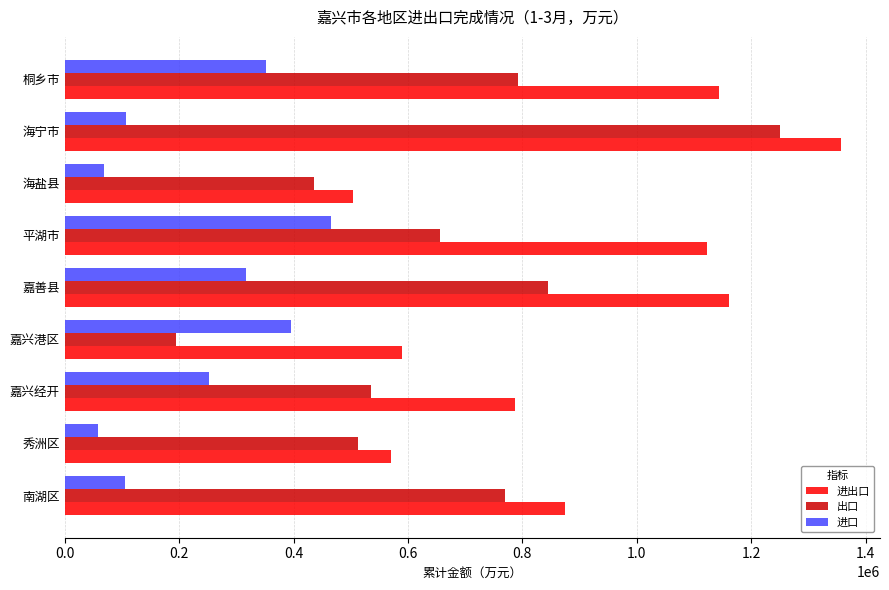

At how many categories does at least one series exceed 1243366?

1